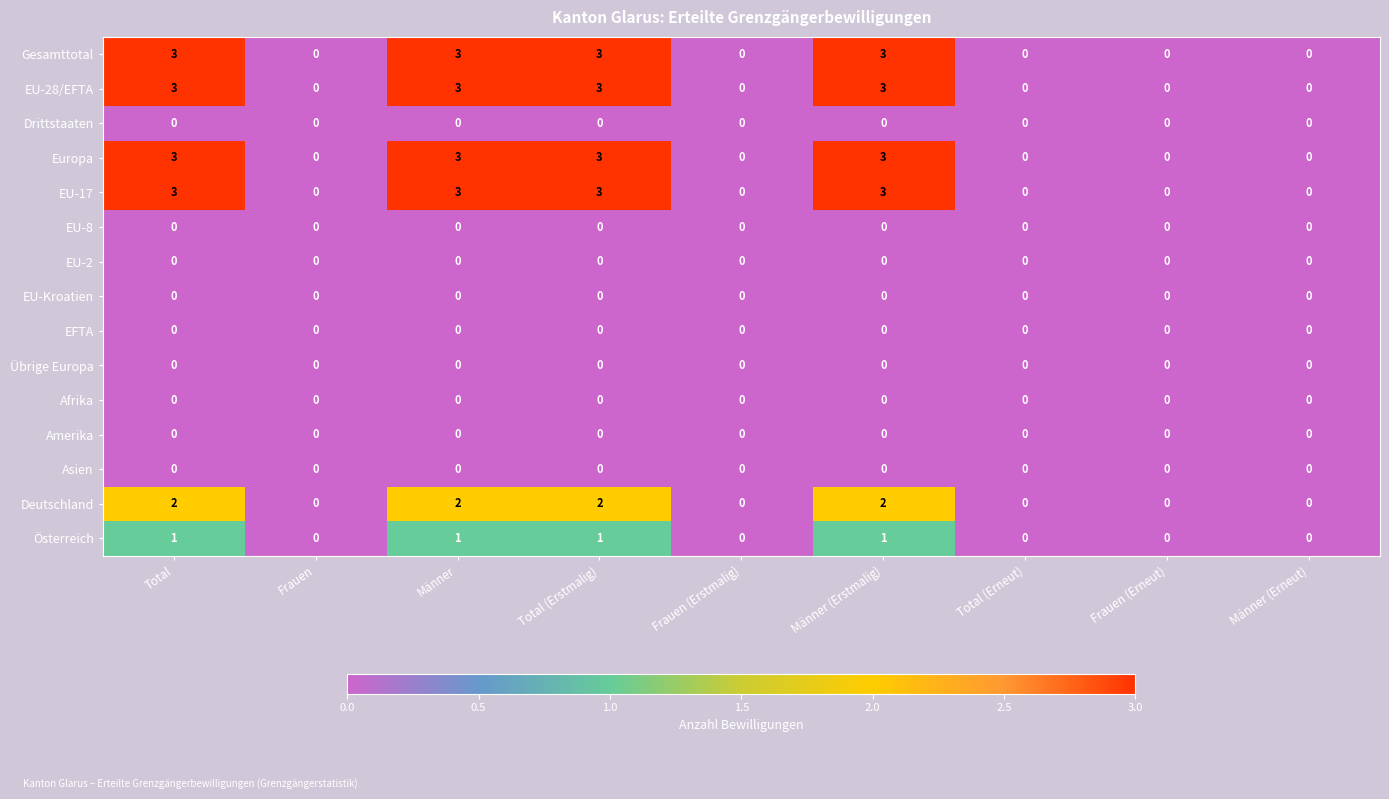

What is the sum of all Europa values?

12